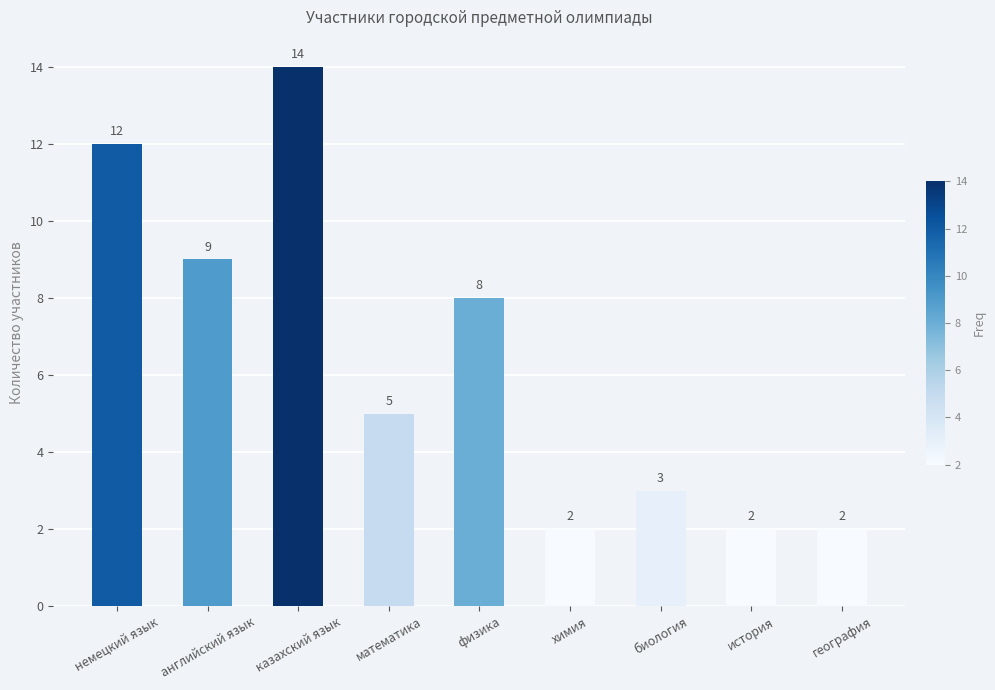

What is the label of the 5th bar from the left?

физика